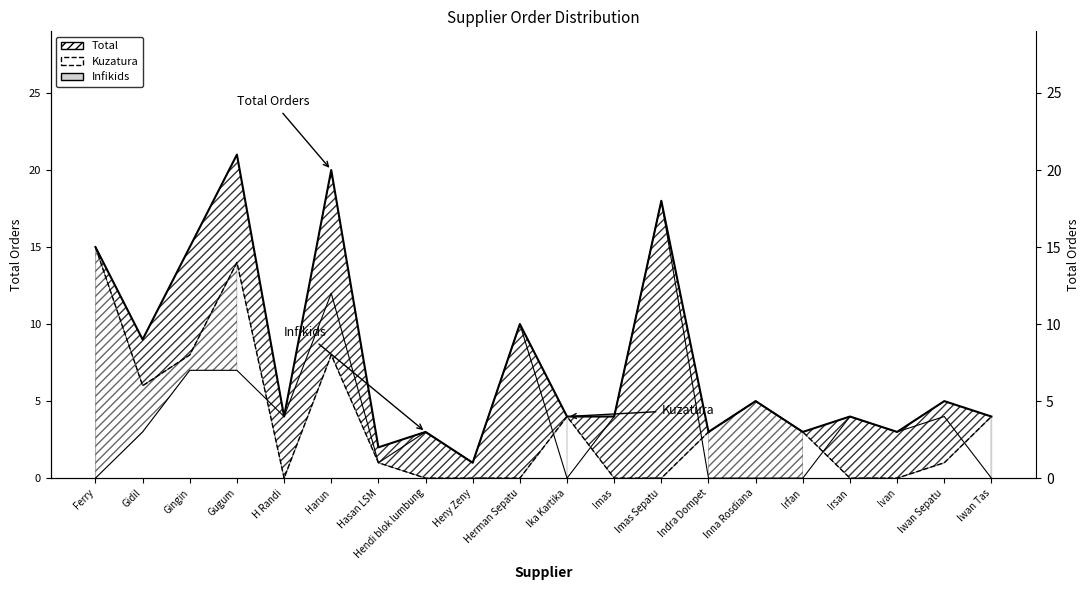

What is the minimum value for Total (line)?

1